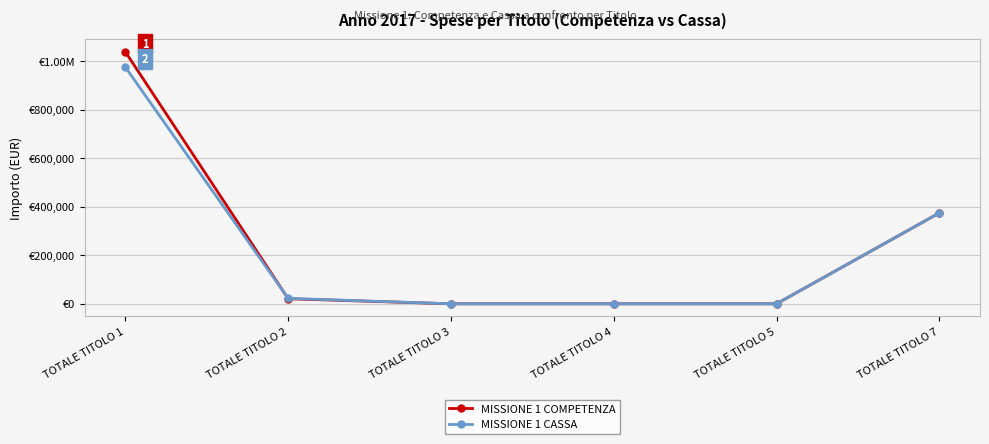

What is the total value across all series at TOTALE TITOLO 2?

43341.4